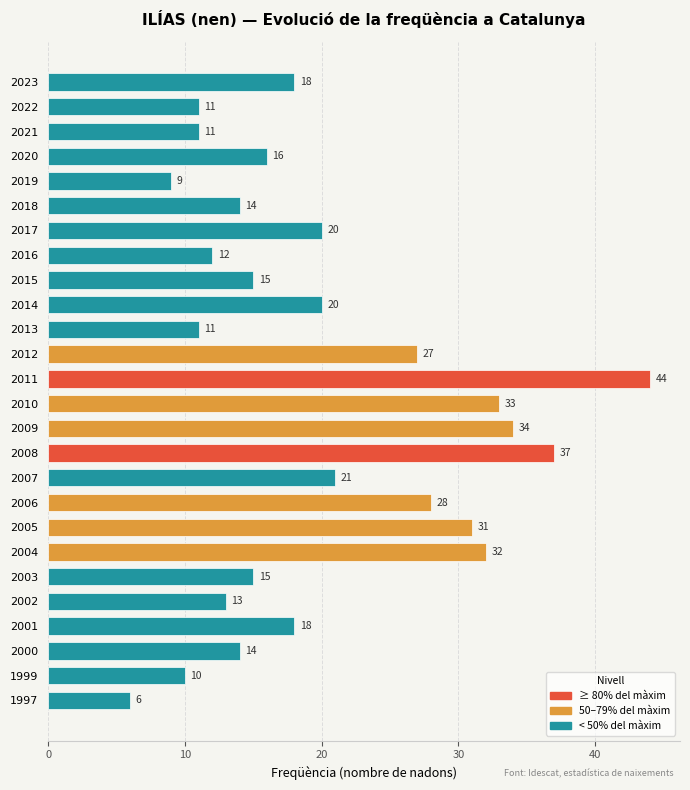

How many distinct data groups are displayed?

1